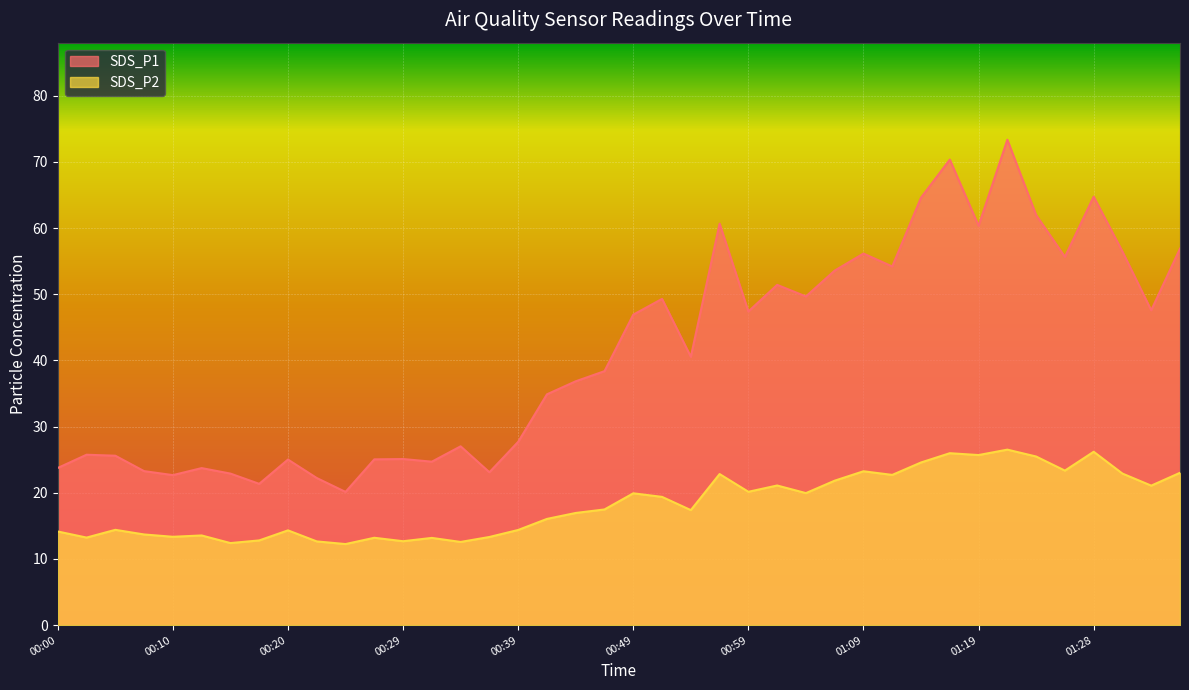

What is the minimum value for SDS_P1?

20.1